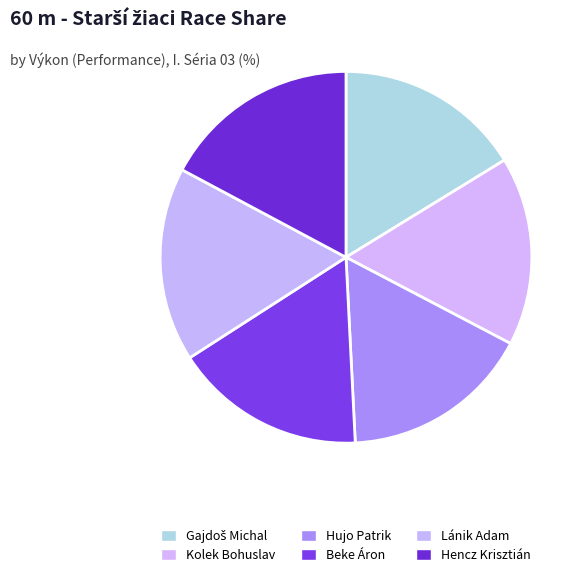

How many slices are in this pie chart?

6